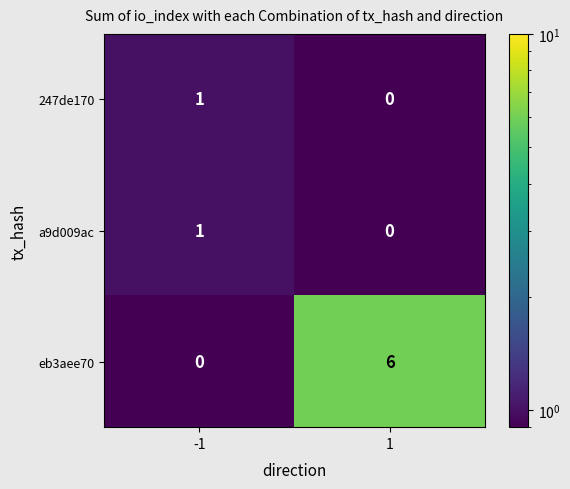

What is the sum of the eb3aee70 values at -1 and 1?

6